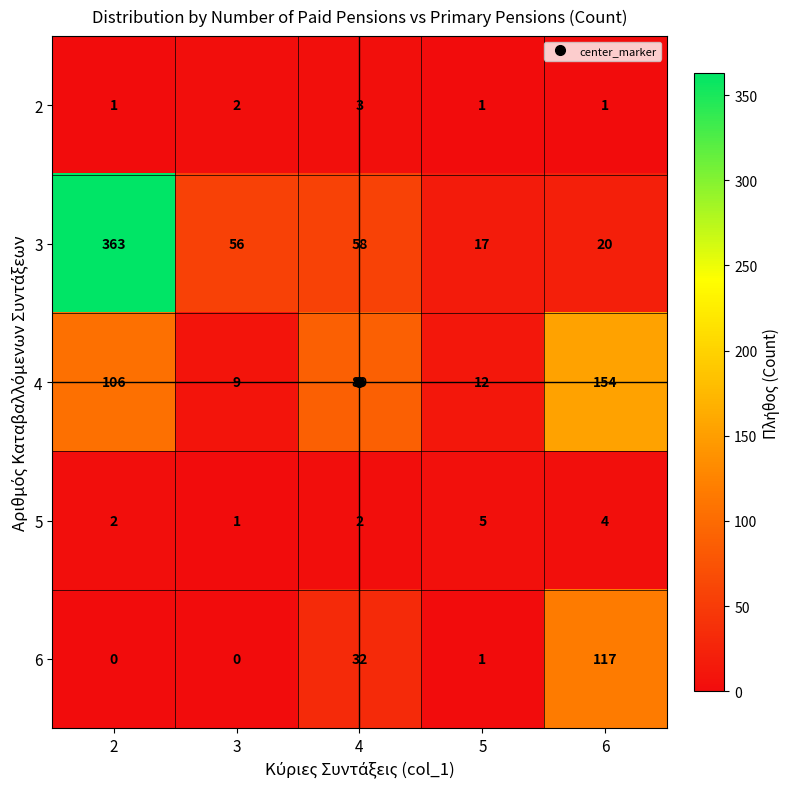

What is the difference between the maximum and second lowest values in the 5 series?

3